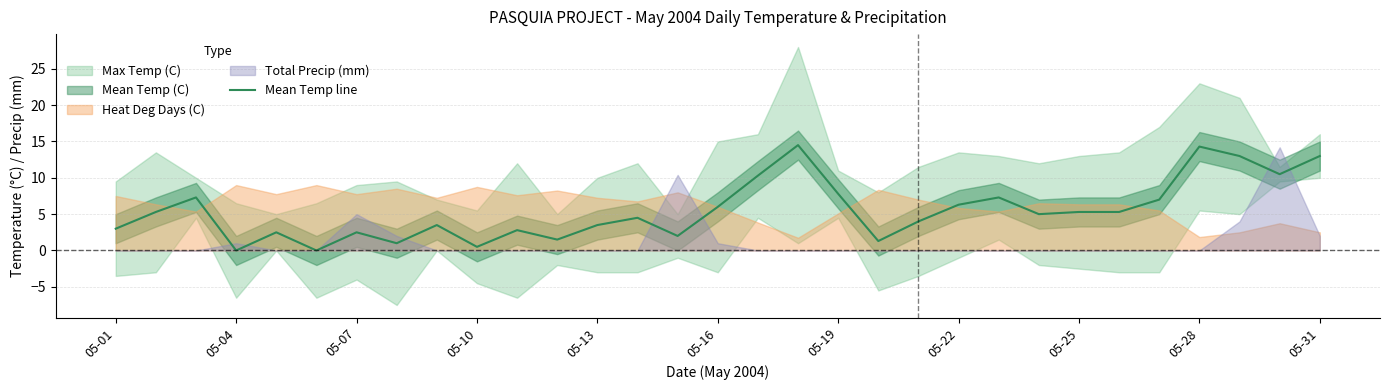

True or false: there are more than 2 points higher than both neighbors.

True